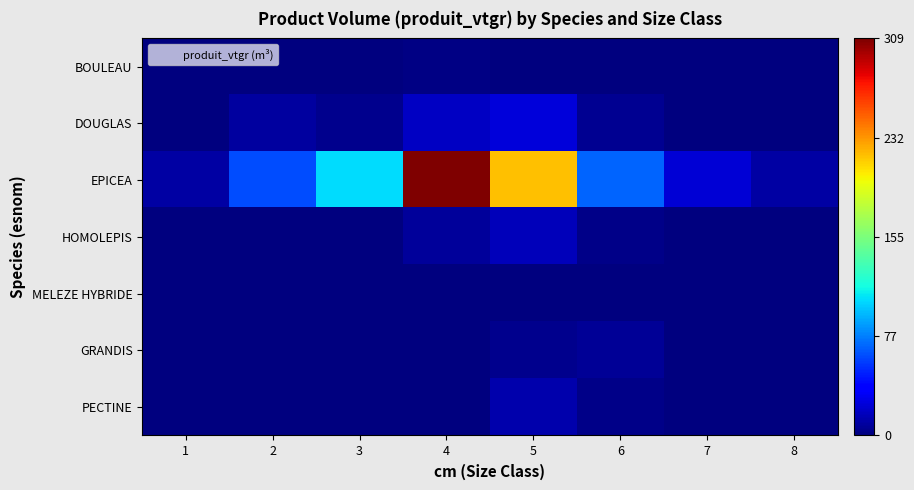

Which series has the largest total across all categories?

EPICEA